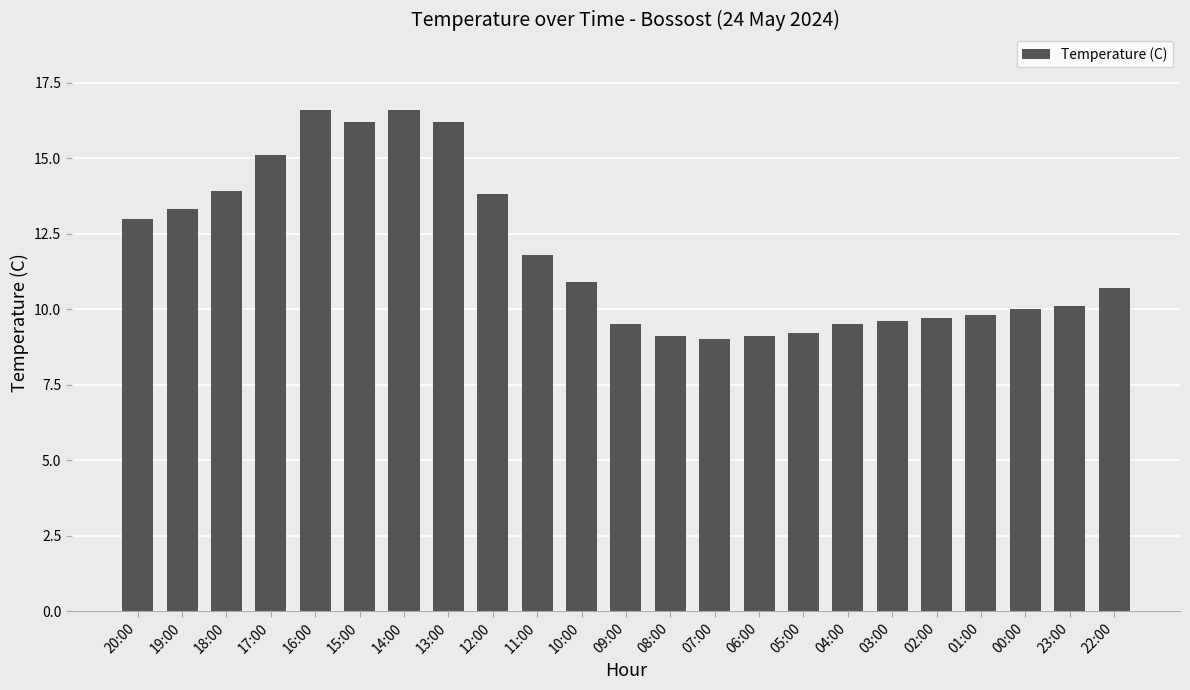

At which label is the value closest to 12?

11:00